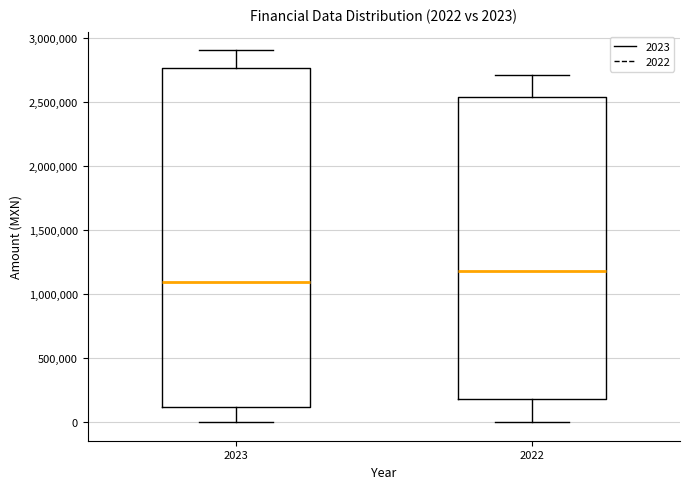

Which box has the lowest median line?

2023